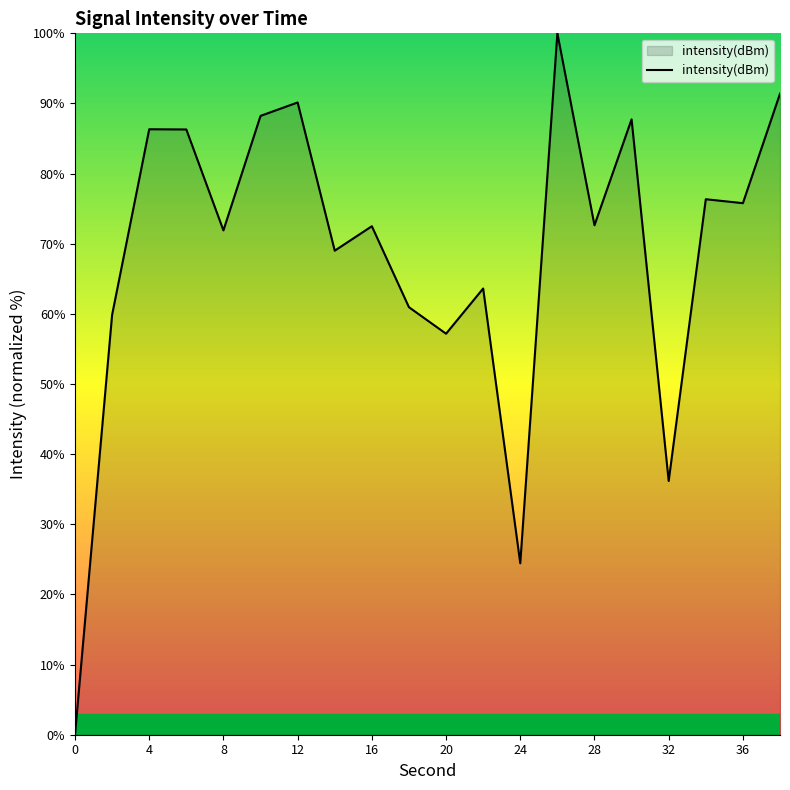

What is the difference between the maximum and minimum values?

100.0